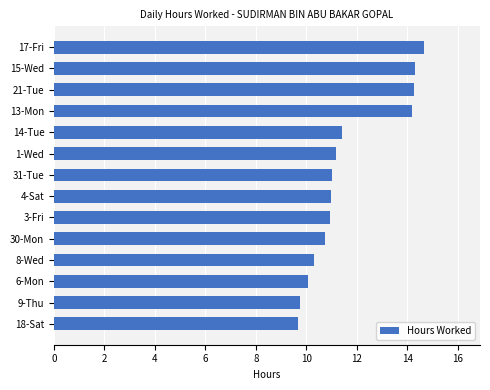

True or false: the data shows 10.1 at 6-Mon.

True